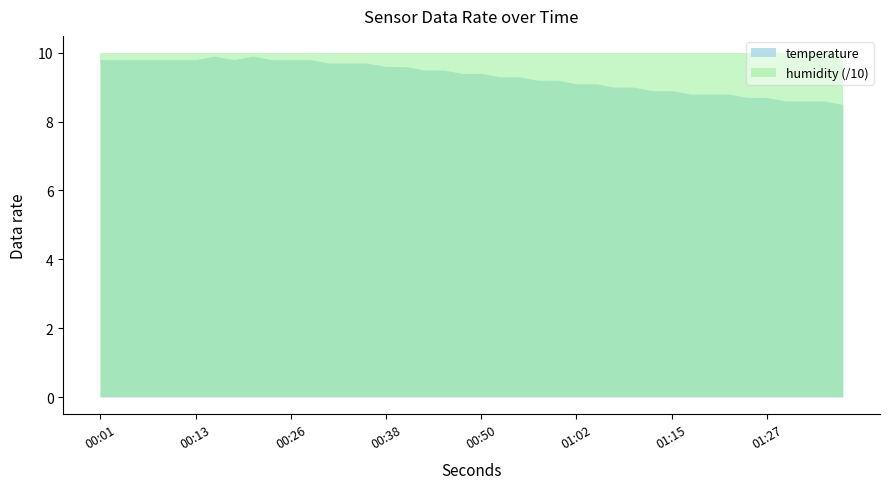

What is the ratio of the value at 00:11 to the value at 00:50?

1.0